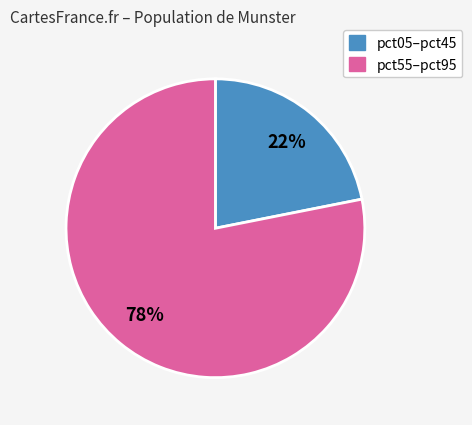

Count the number of slices in the pie.

2